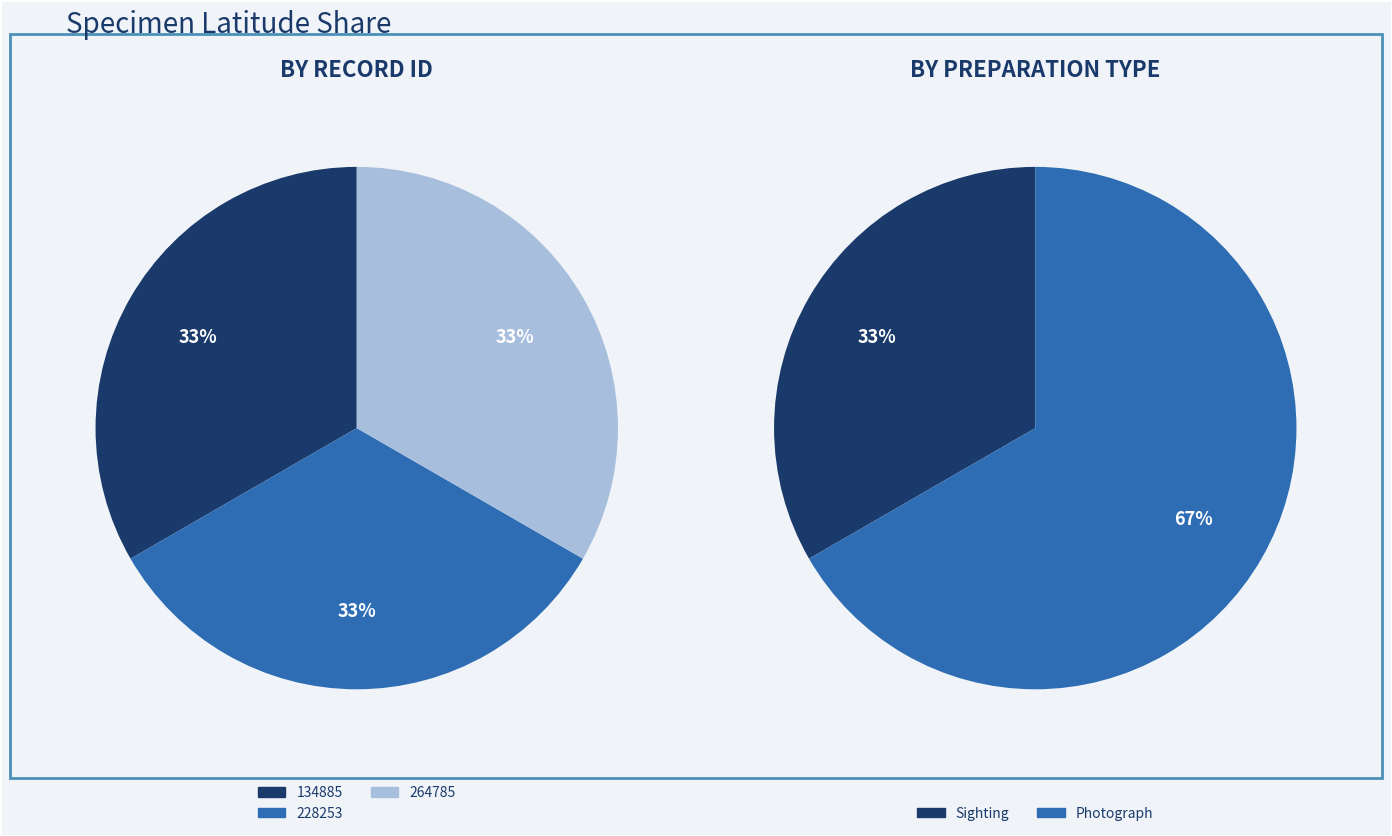

Which slice is the smallest?

228253